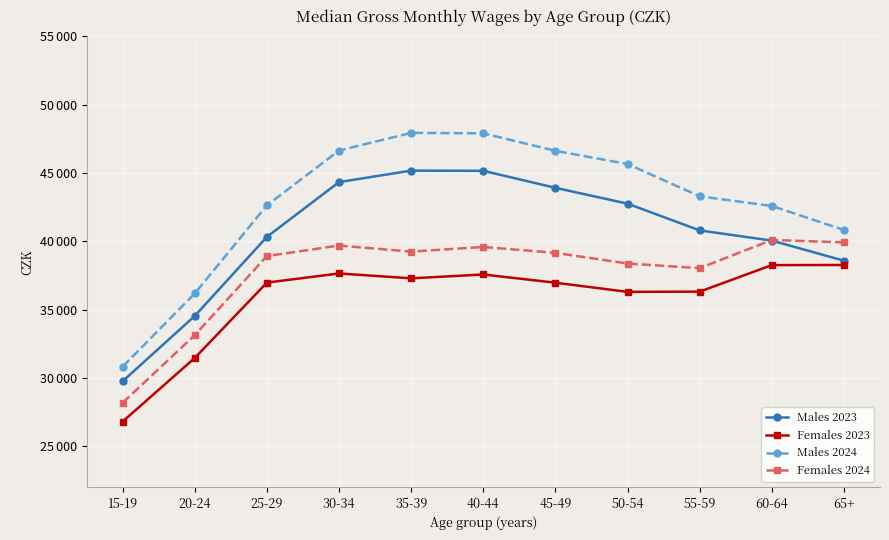

Is this an area chart (filled region under the line)?

No